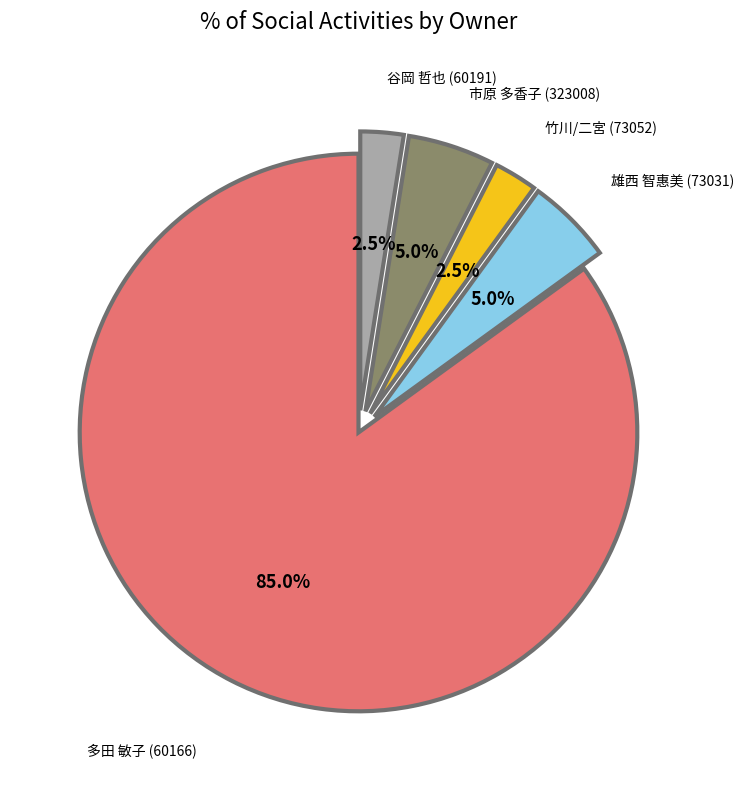

Is there a majority slice in this chart?

Yes